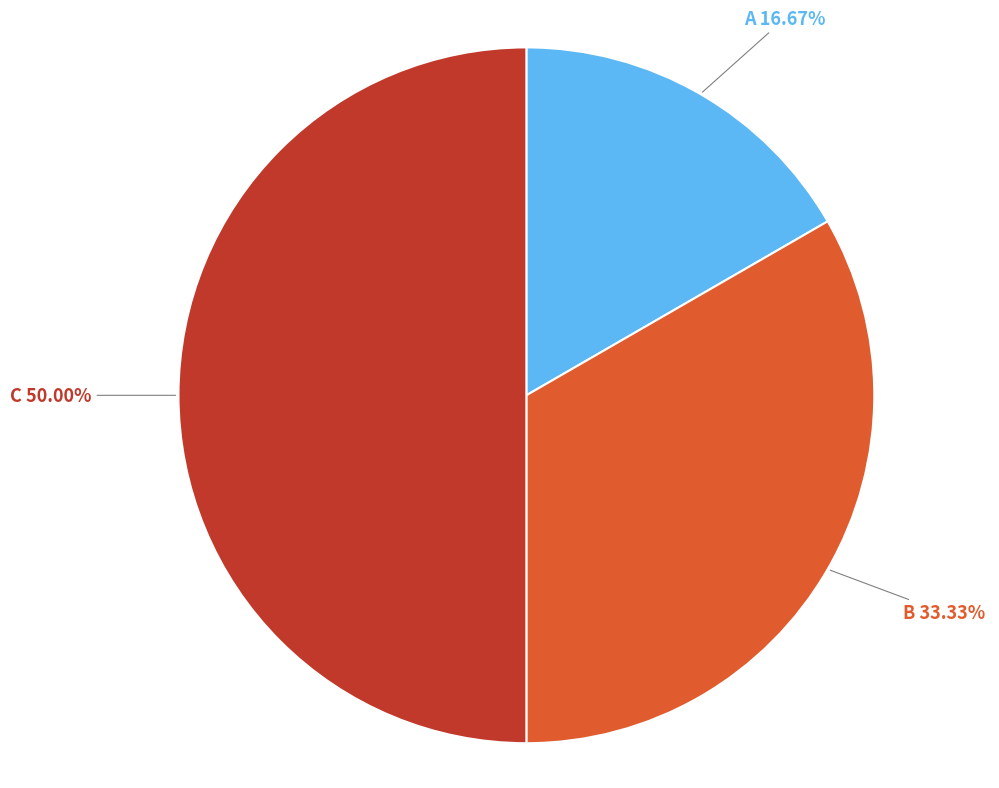

Rank the categories by value from lowest to highest.

A, B, C